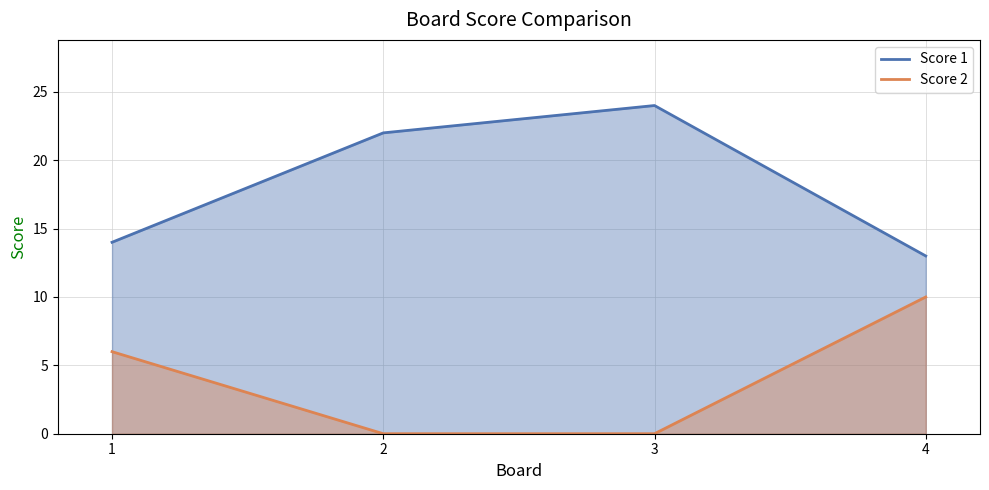

Reading right to left, transcribe all the data shown in this chart.

Score 1: 13	24	22	14
Score 2: 10	0	0	6